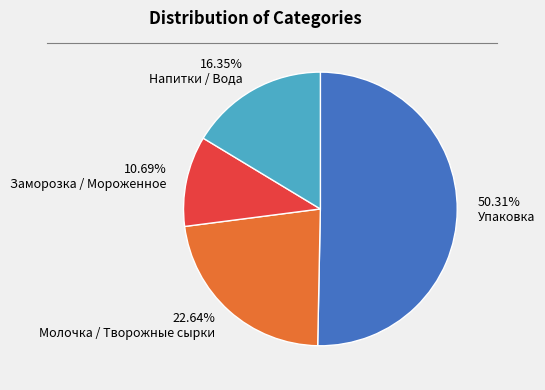

Rank the categories by value from highest to lowest.

50.31% Упаковка, 22.64% Молочка / Творожные сырки, 16.35% Напитки / Вода, 10.69% Заморозка / Мороженное